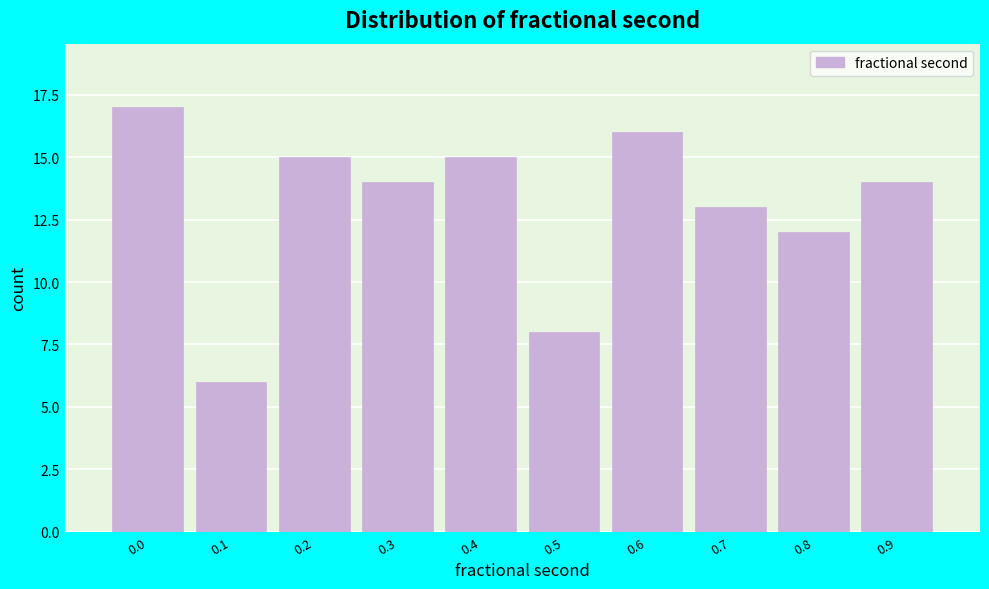

Reading left to right, list all the values displayed in this chart.

17	6	15	14	15	8	16	13	12	14